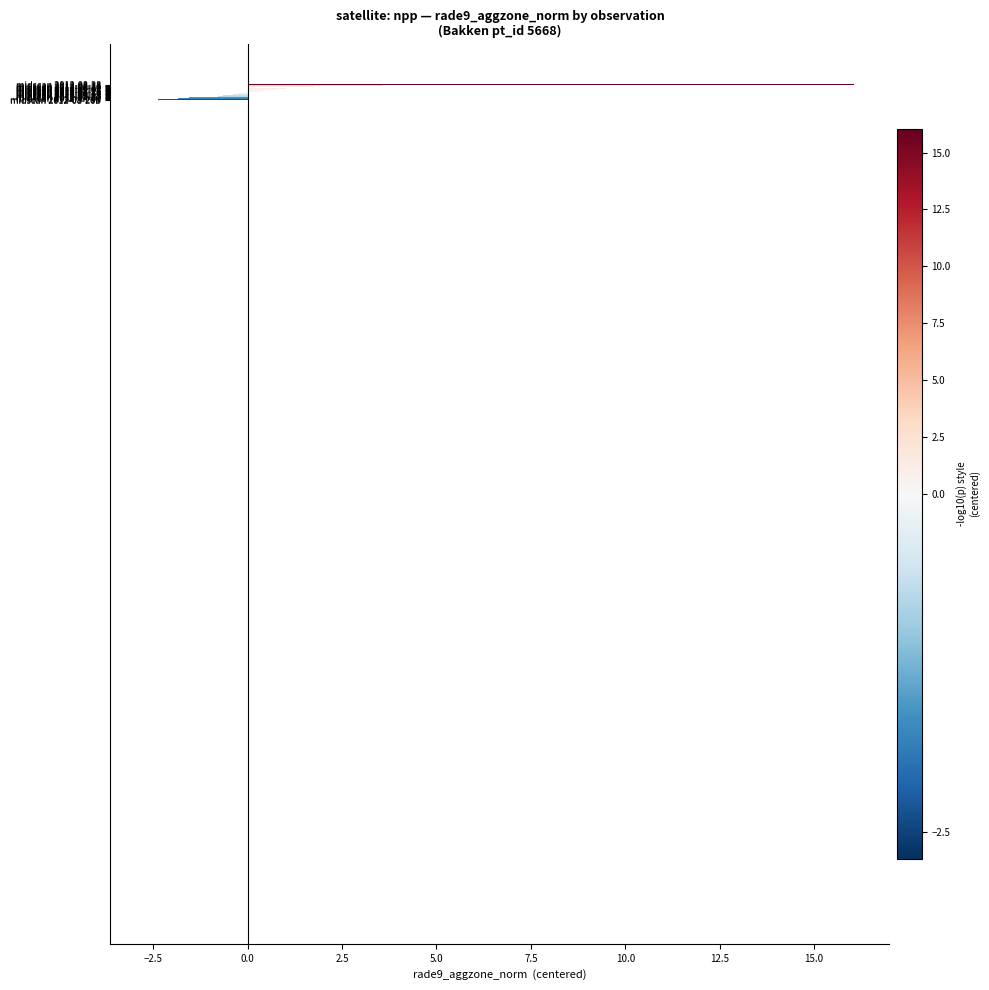

The value at dflag=3686560 (6) is 1.5. True or false?

False